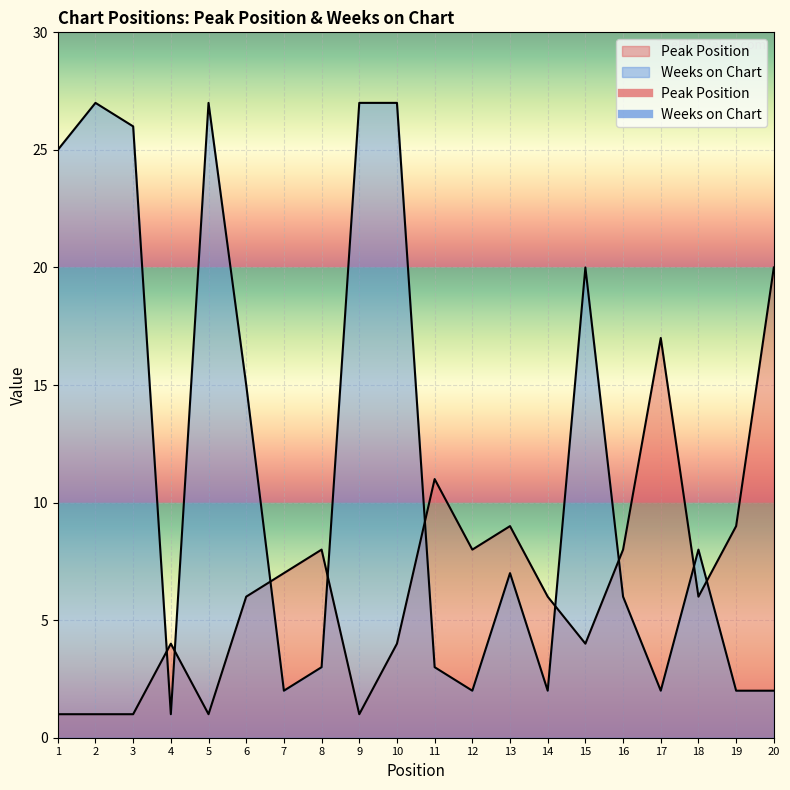

How many values in the Peak Position series exceed 6?

9